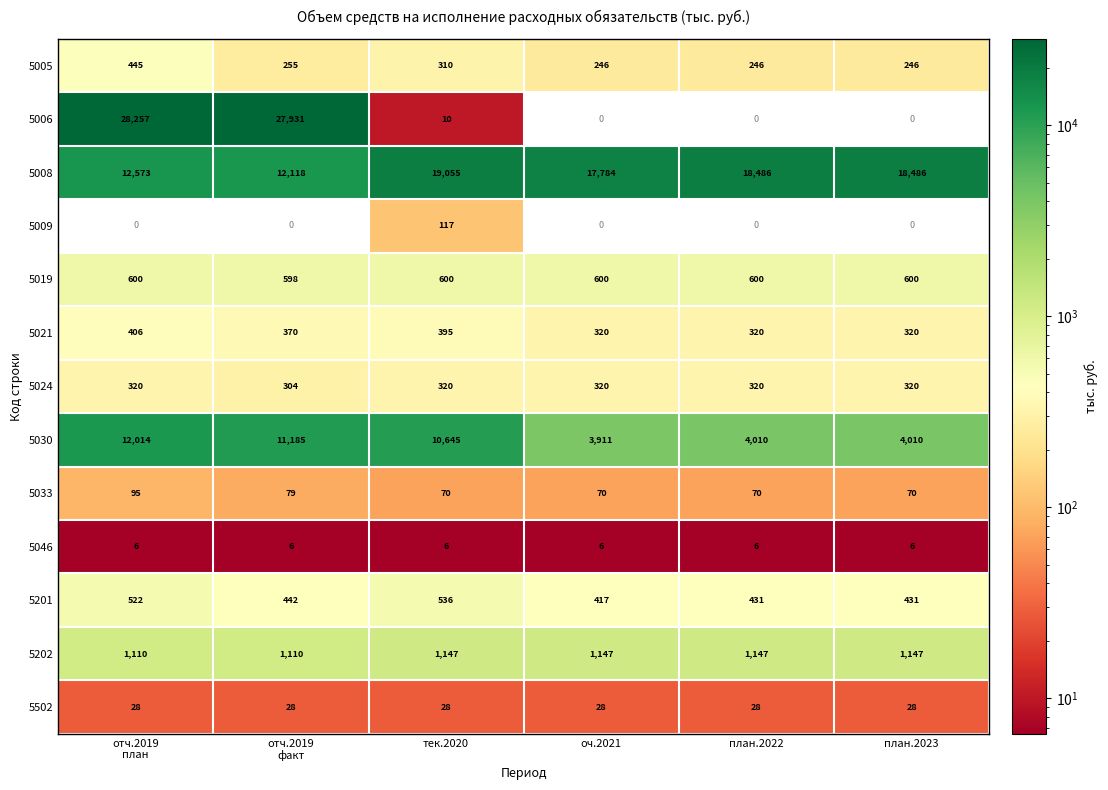

Which series has the widest spread of values?

5006